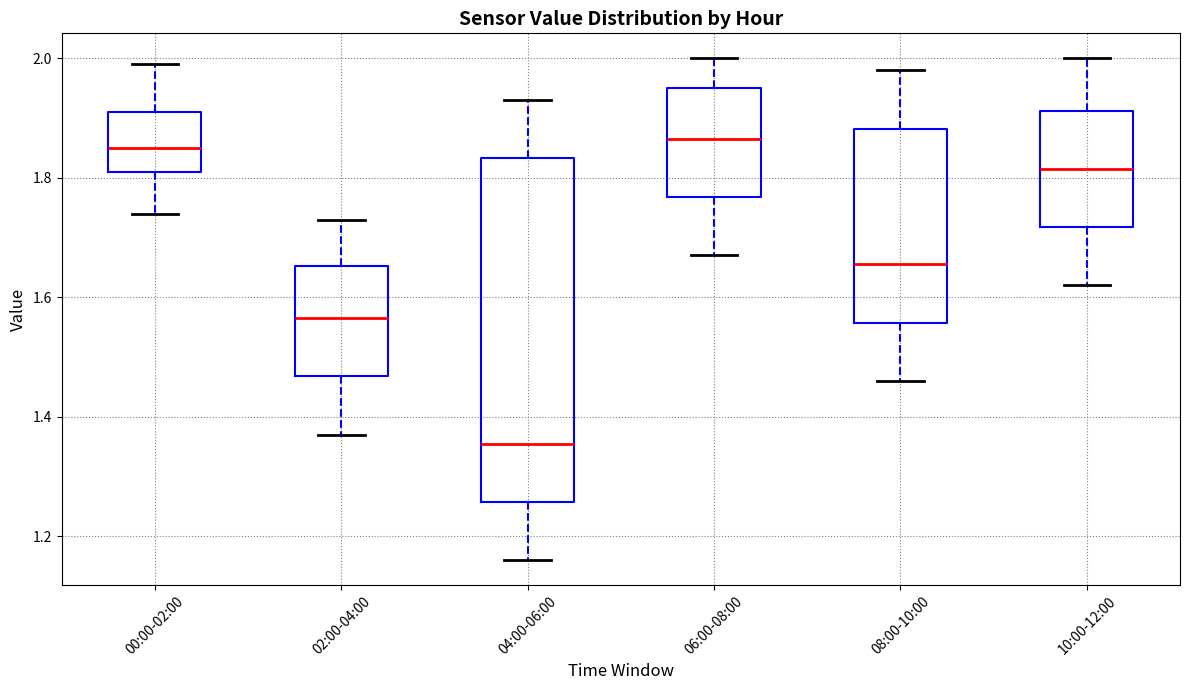

Reading left to right, transcribe this box plot: for each box, give where its median line is, the range the box spans, and where its two whiskers end, as read against the y-axis. The values are not printed on the chart, so give them approximately, as read against the axis.

00:00-02:00: median 1.86, box 1.82 to 1.92, whiskers 1.74 to 2.00
02:00-04:00: median 1.56, box 1.46 to 1.66, whiskers 1.38 to 1.74
04:00-06:00: median 1.36, box 1.26 to 1.84, whiskers 1.16 to 1.94
06:00-08:00: median 1.86, box 1.76 to 1.96, whiskers 1.68 to 2.00
08:00-10:00: median 1.66, box 1.56 to 1.88, whiskers 1.46 to 1.98
10:00-12:00: median 1.82, box 1.72 to 1.92, whiskers 1.62 to 2.00